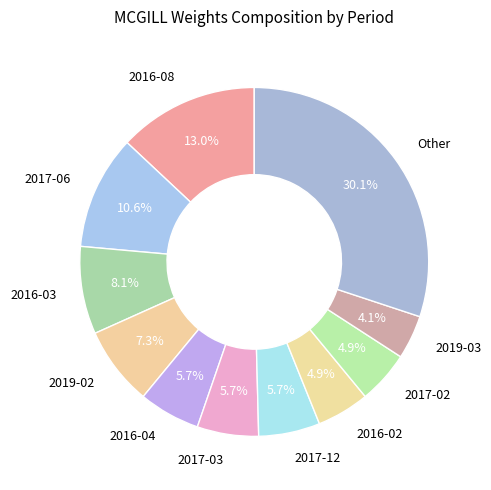

Which has a higher value, 2016-04 or 2017-02?

2016-04